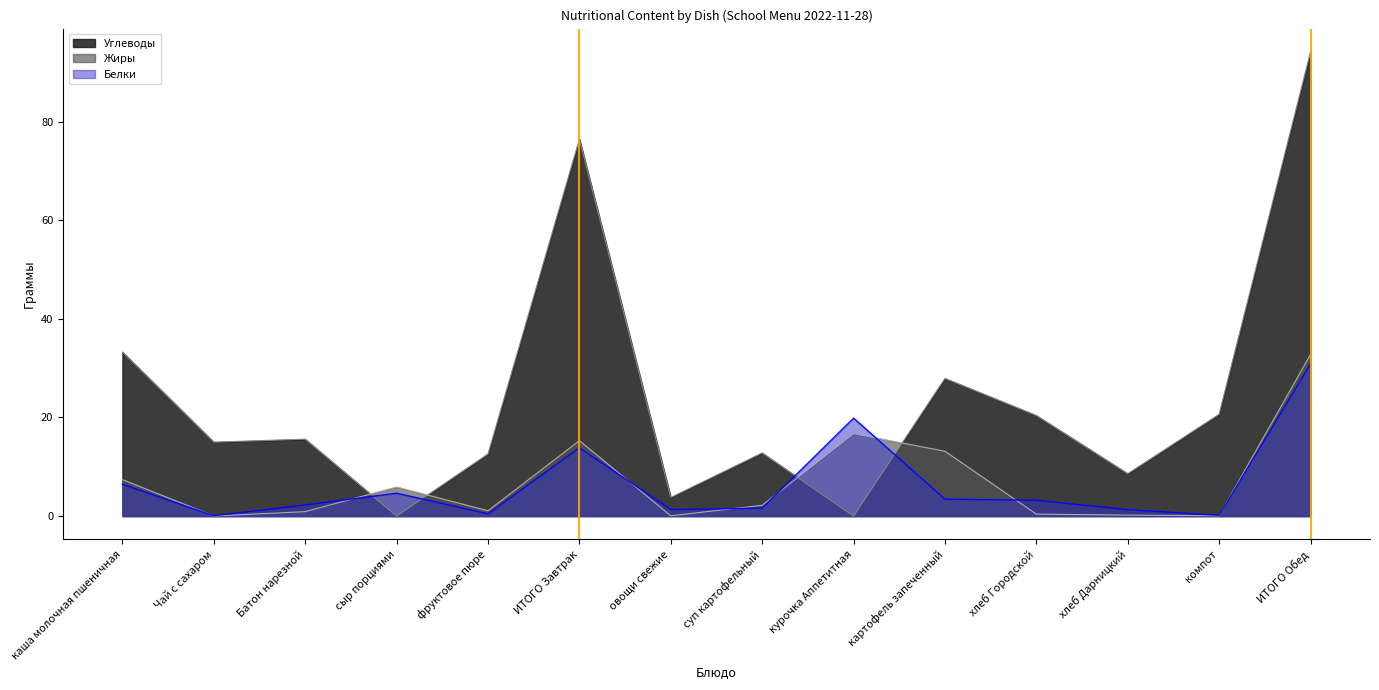

Read the Белки value at ИТОГО Завтрак.

13.8